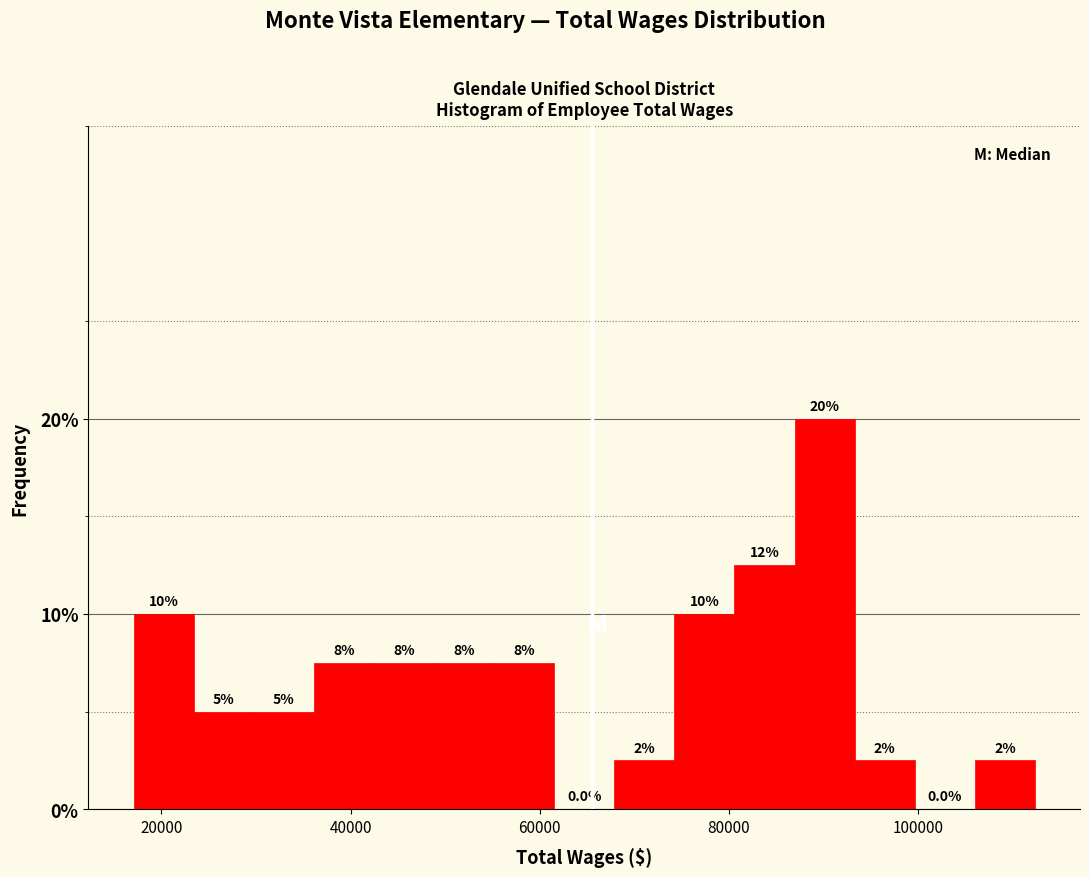

Around what value on the x-axis is the tallest bar? Give the approximate position of its centre, as read against the axis.

90000